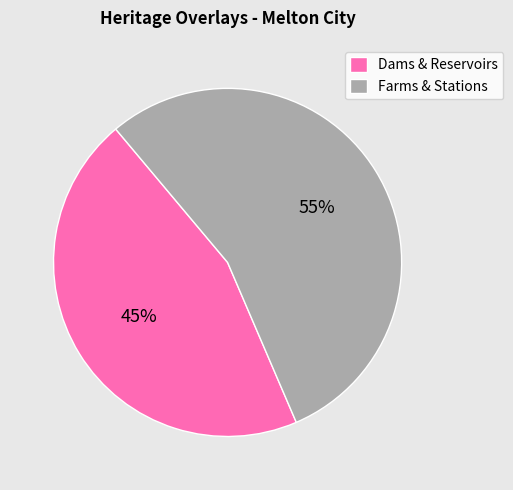

Which has a higher value, Dams & Reservoirs or Farms & Stations?

Farms & Stations